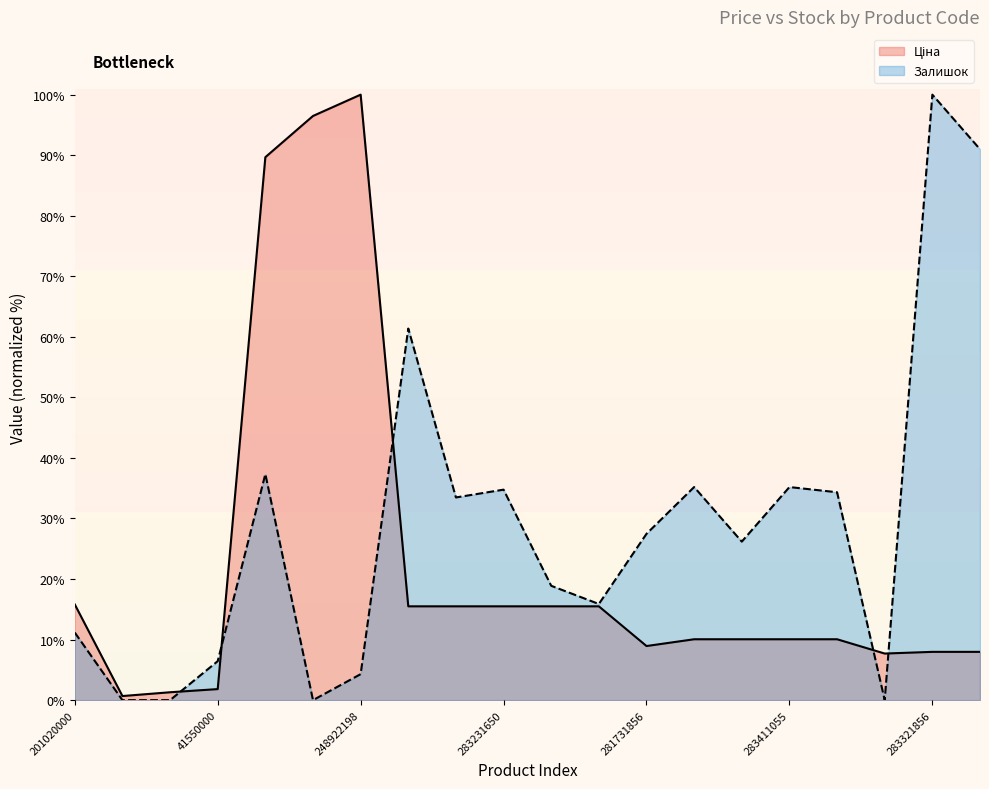

True or false: Ціна has more than 1 points higher than both neighbors.

False